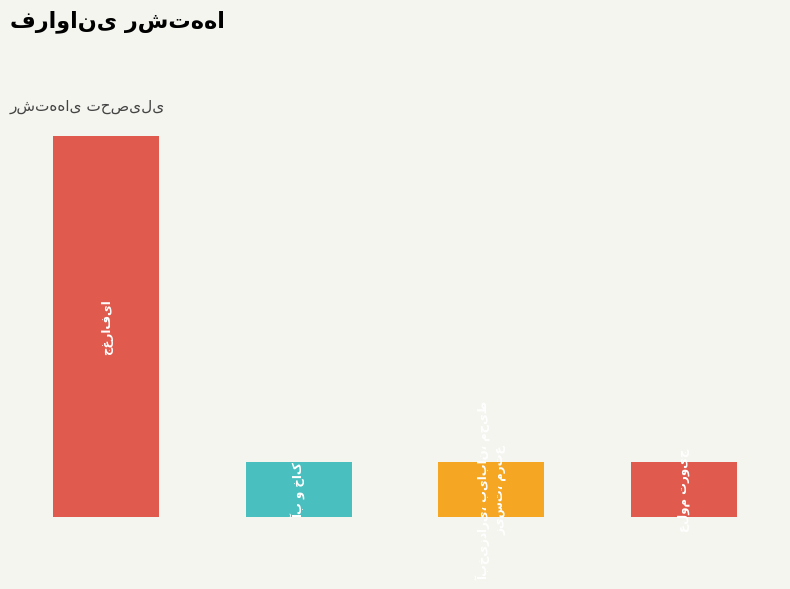

Reading right to left, extract all data points from this chart.

3=1	2=1	1=1	0=7